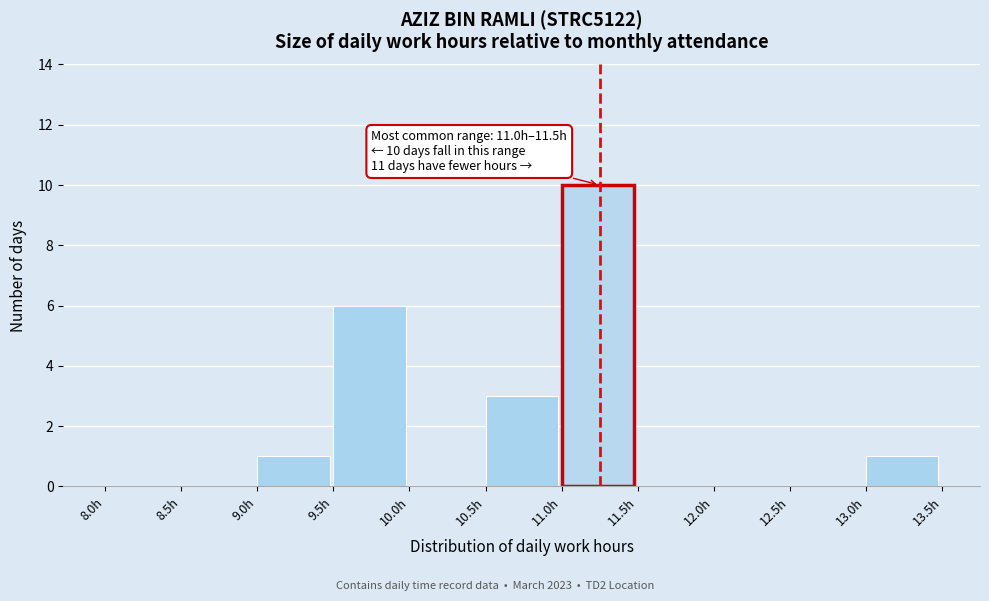

Which range on the x-axis has the tallest bar?

11.0 to 11.5